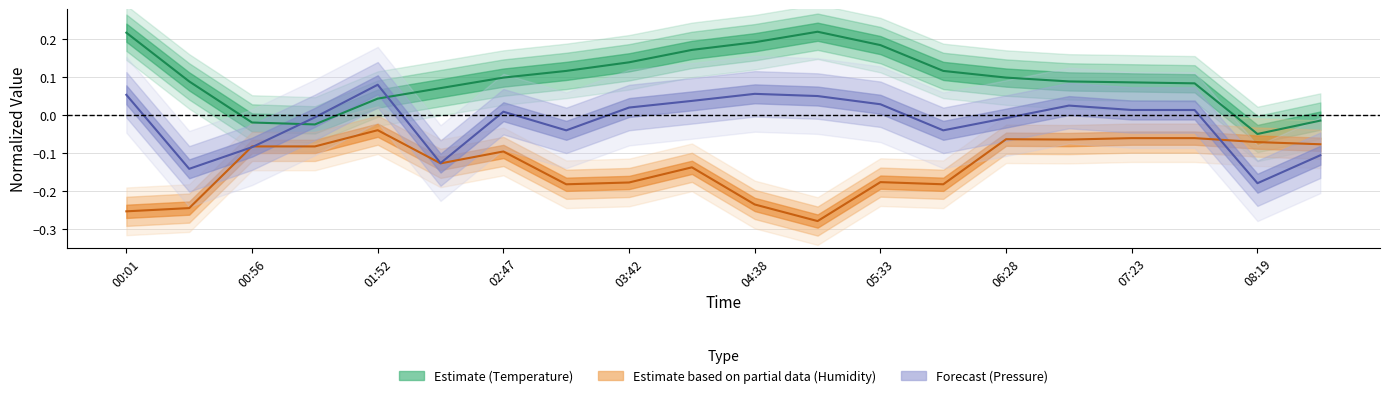

True or false: Estimate based on partial data (Humidity) has a value of -0.4 at 00:01.

False